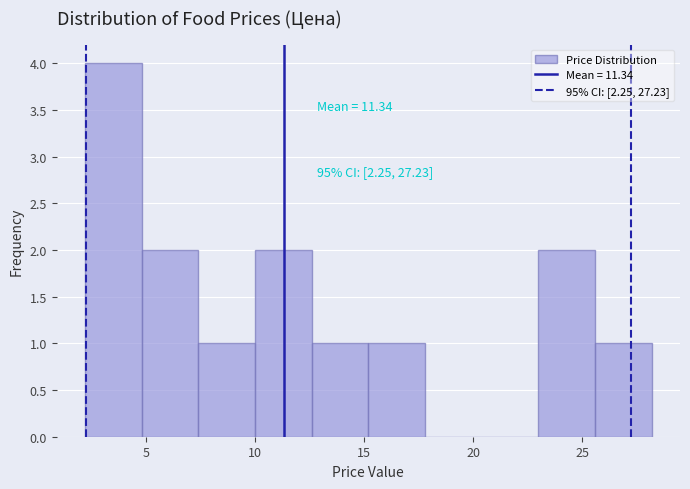

Over which range of the x-axis is the bar tallest?

2.0 to 5.0